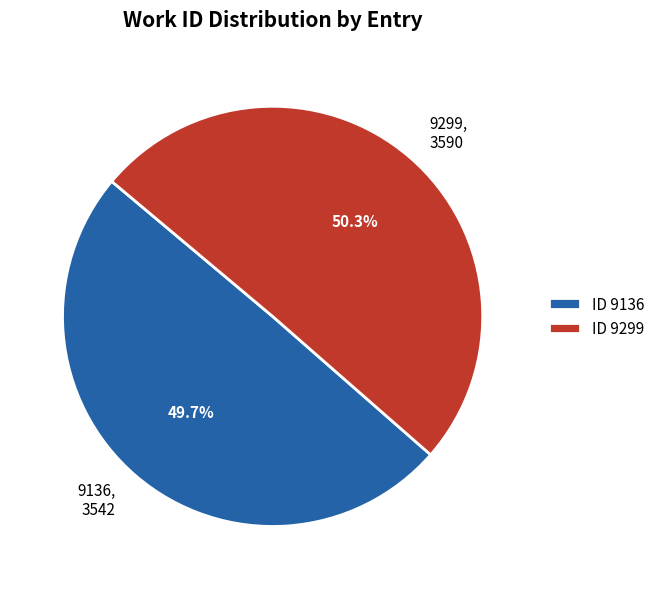

Rank the categories by value from highest to lowest.

9299, 9136